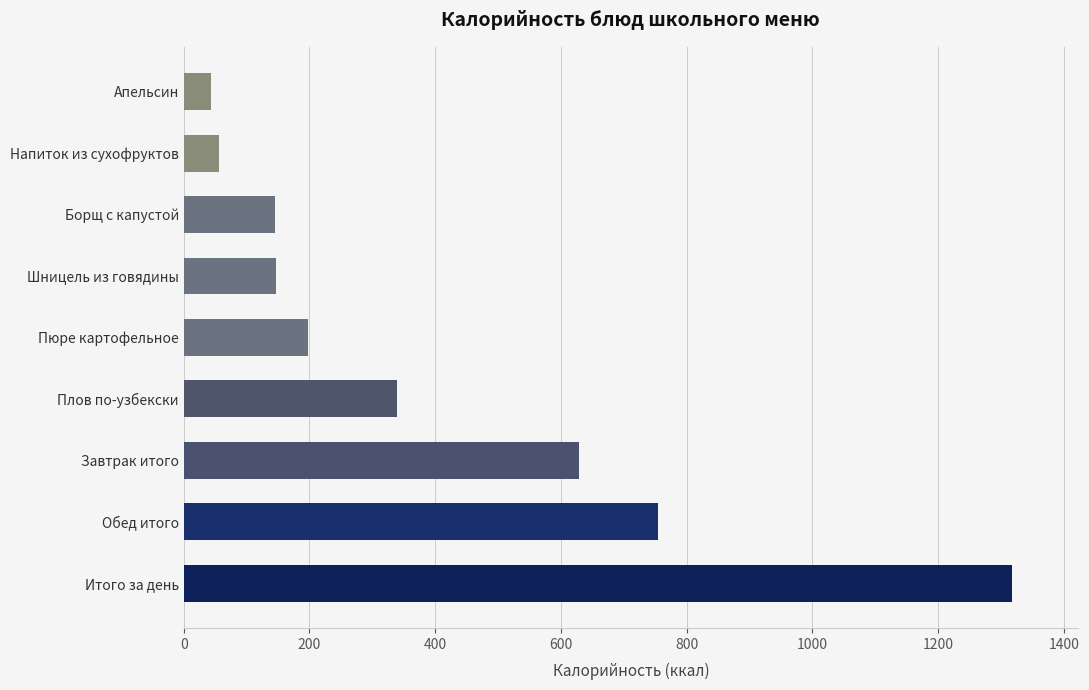

What is the change in value from Плов по-узбекски to Напиток из сухофруктов?

-283